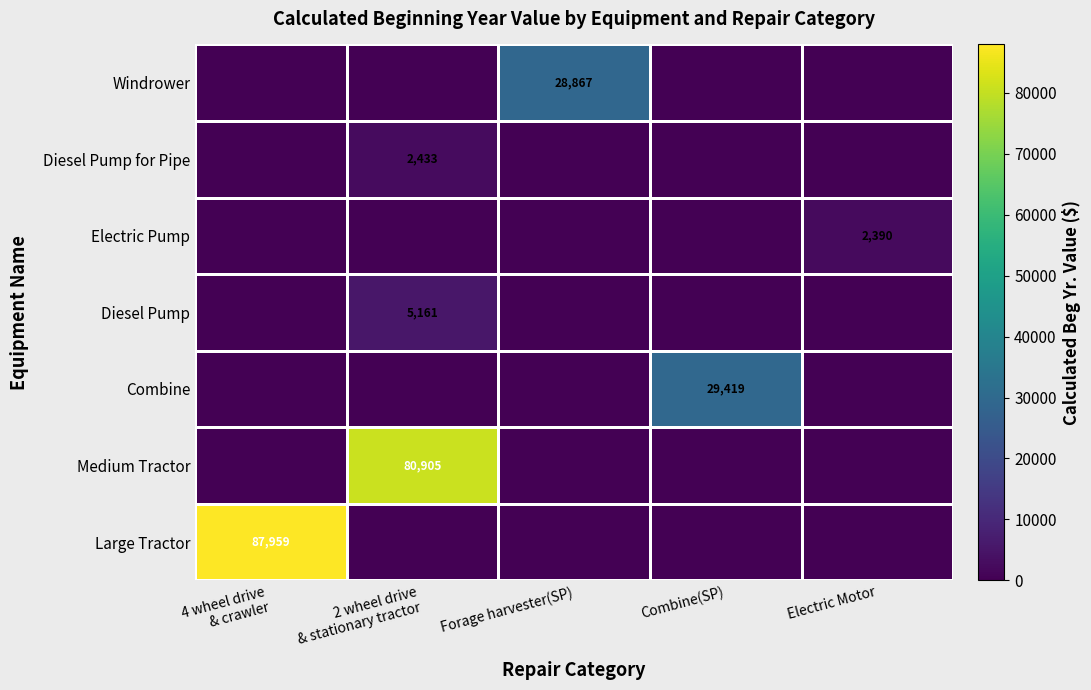

How many data points does each series have?

5